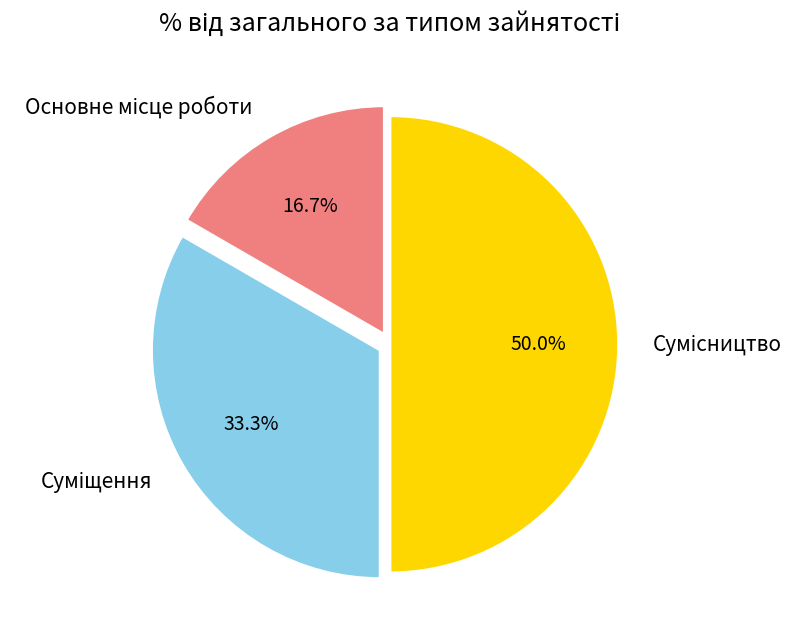

Rank the categories by value from lowest to highest.

Основне місце роботи, Суміщення, Сумісництво